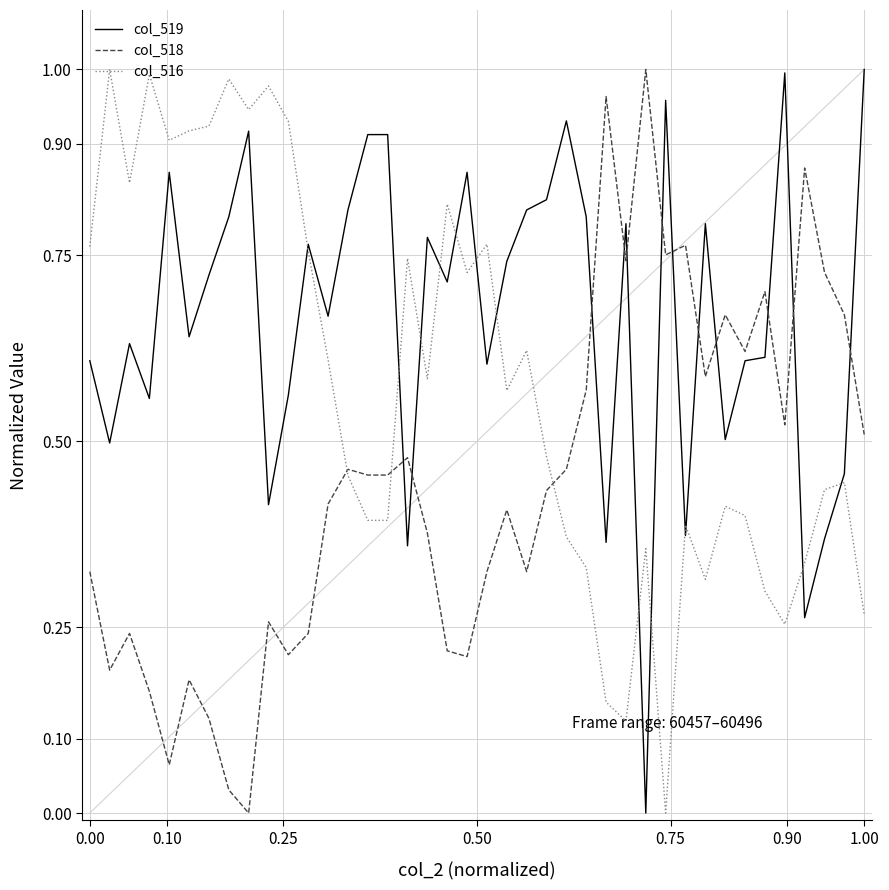

List the series in order of their overall mean, highest first.

col_519, col_516, col_518